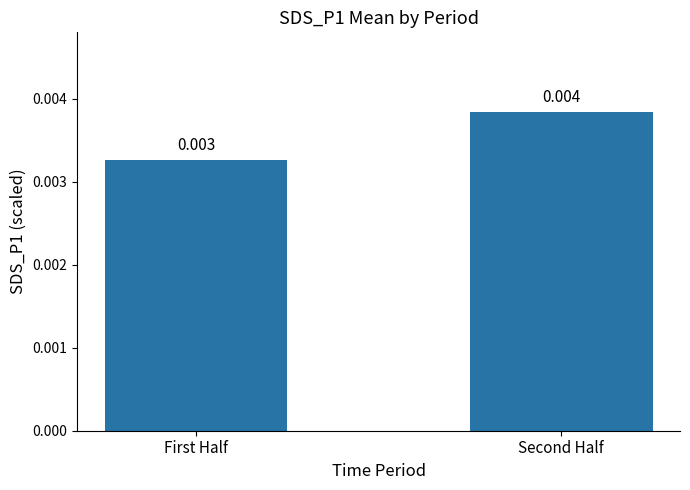

What position from the left is Second Half?

2